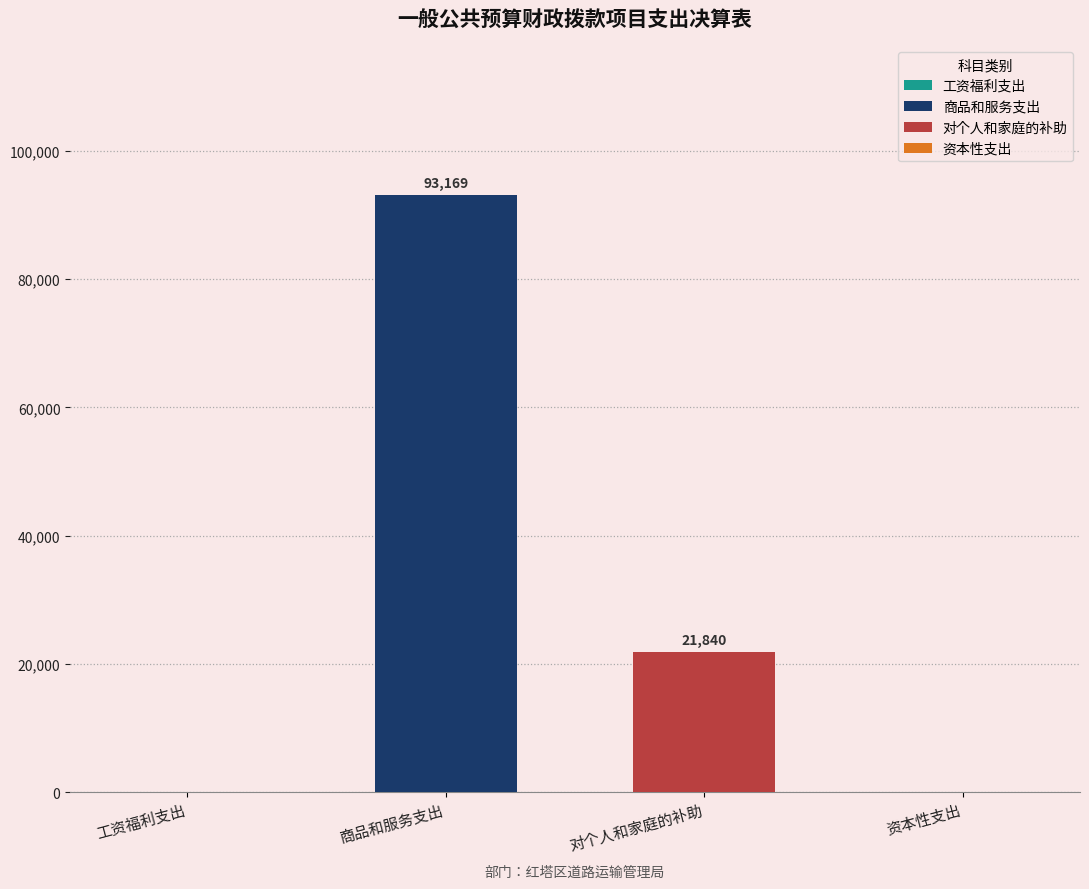

True or false: 对个人和家庭的补助 has a value of 9583 at 资本性支出.

False